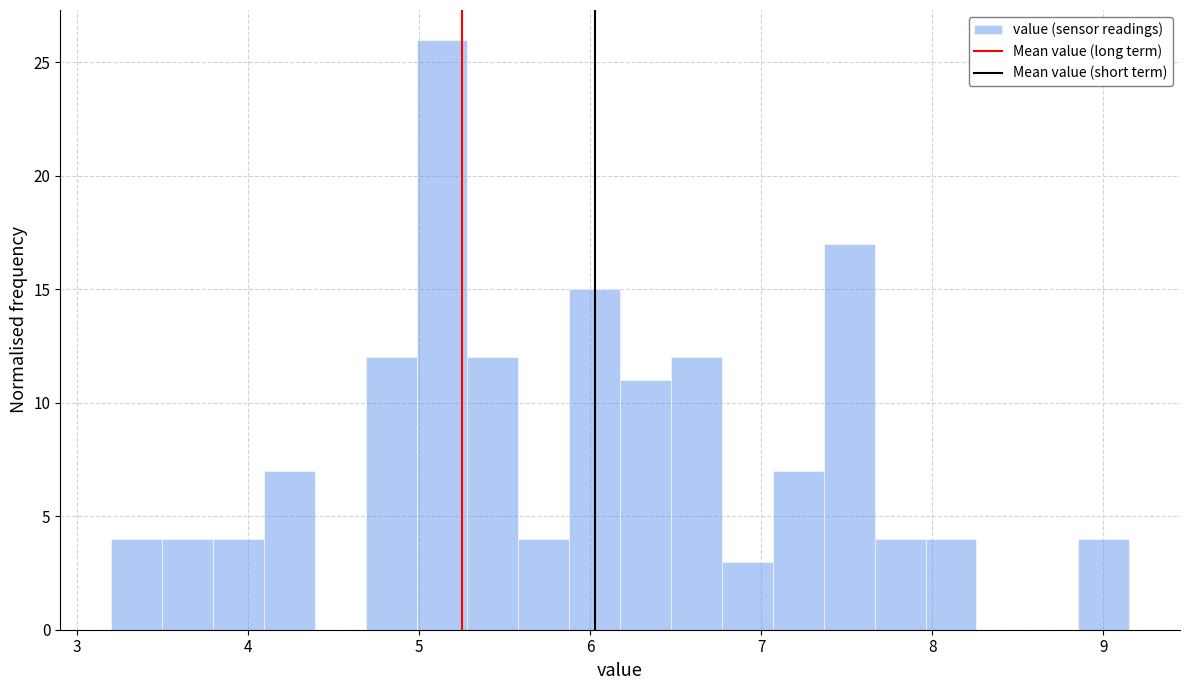

Around what value on the x-axis is the tallest bar? Give the approximate position of its centre, as read against the axis.

5.1